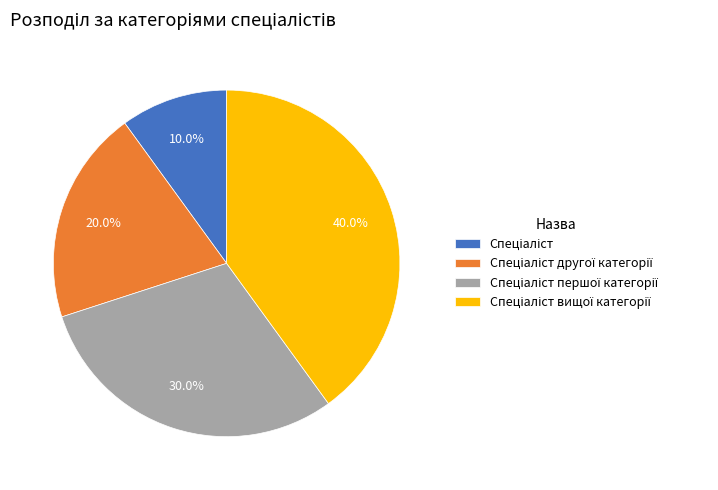

Does any single category account for the majority?

No